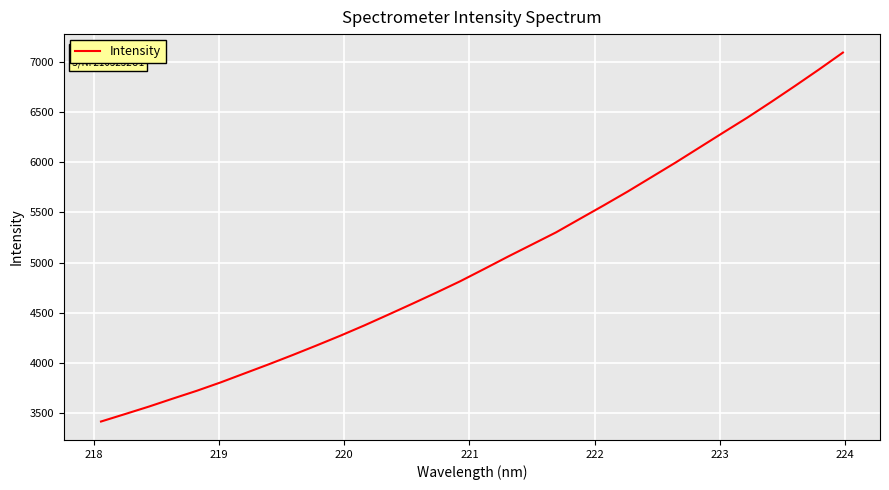

What is the smallest value displayed?

3419.4